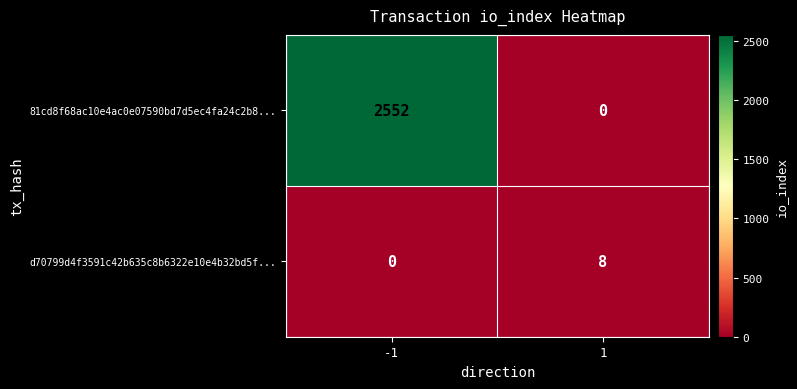

What is the average value of the 81cd8f68ac10e4ac0e07590bd7d5ec4fa24c2b8... series?

1276